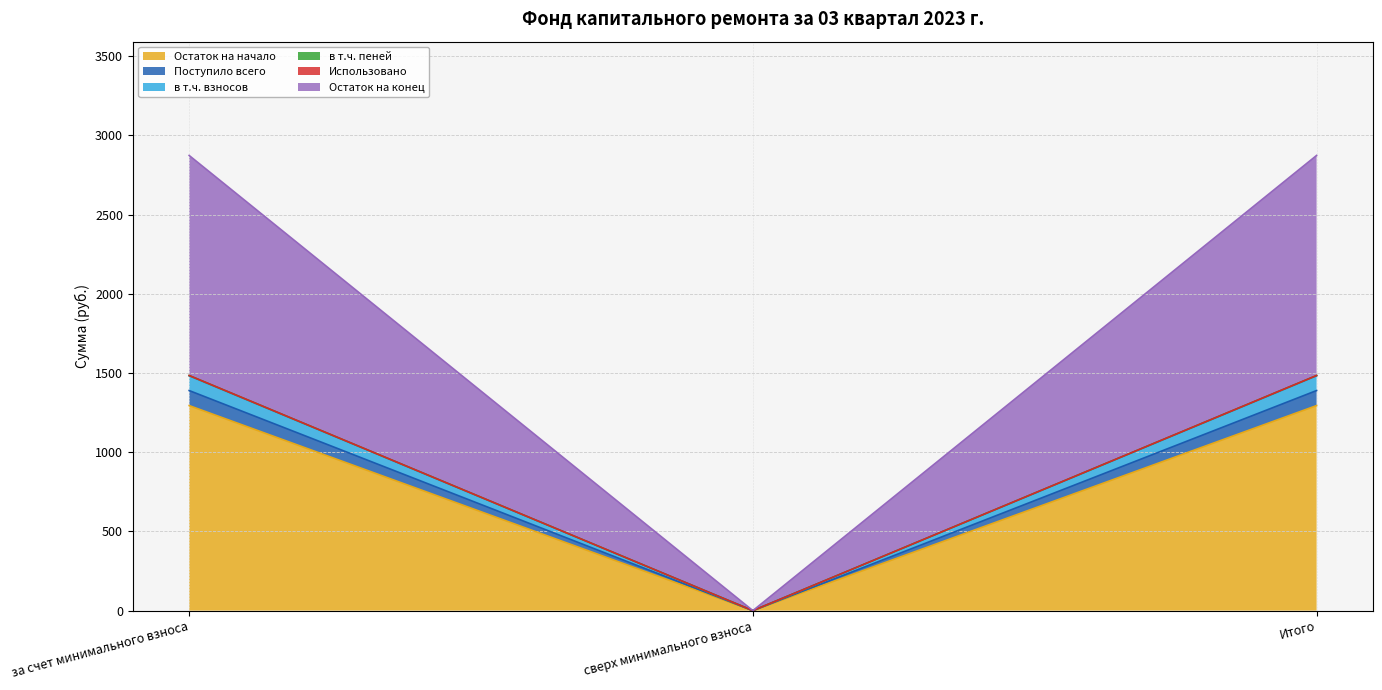

At how many categories does at least one series exceed 2871?

2